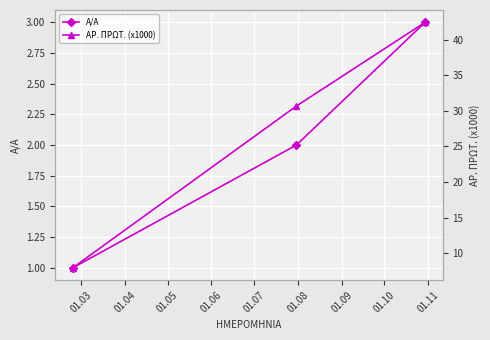

Count the number of categories in the chart.

3